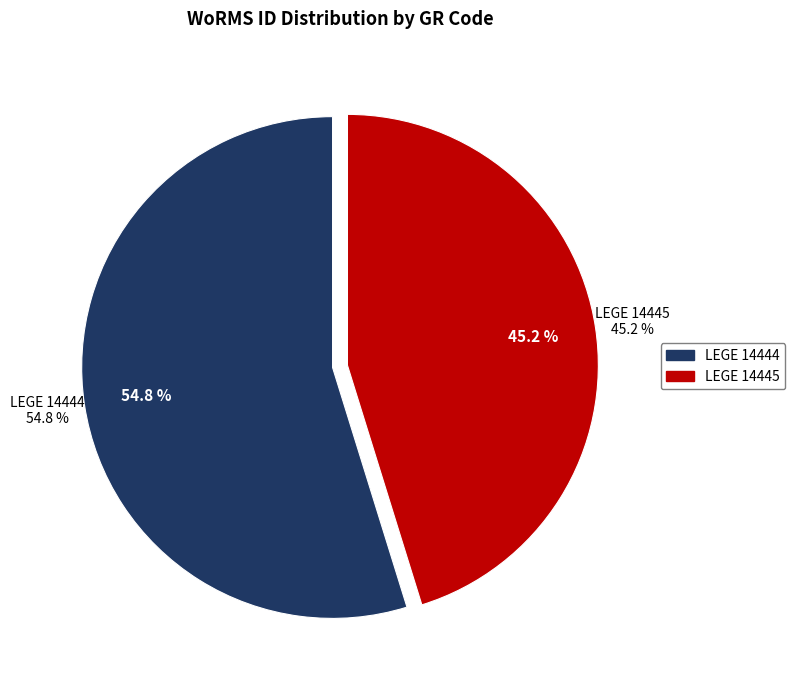

To the nearest percent, what is the difference between the LEGE 14444 and LEGE 14445 slice percentages?

10%